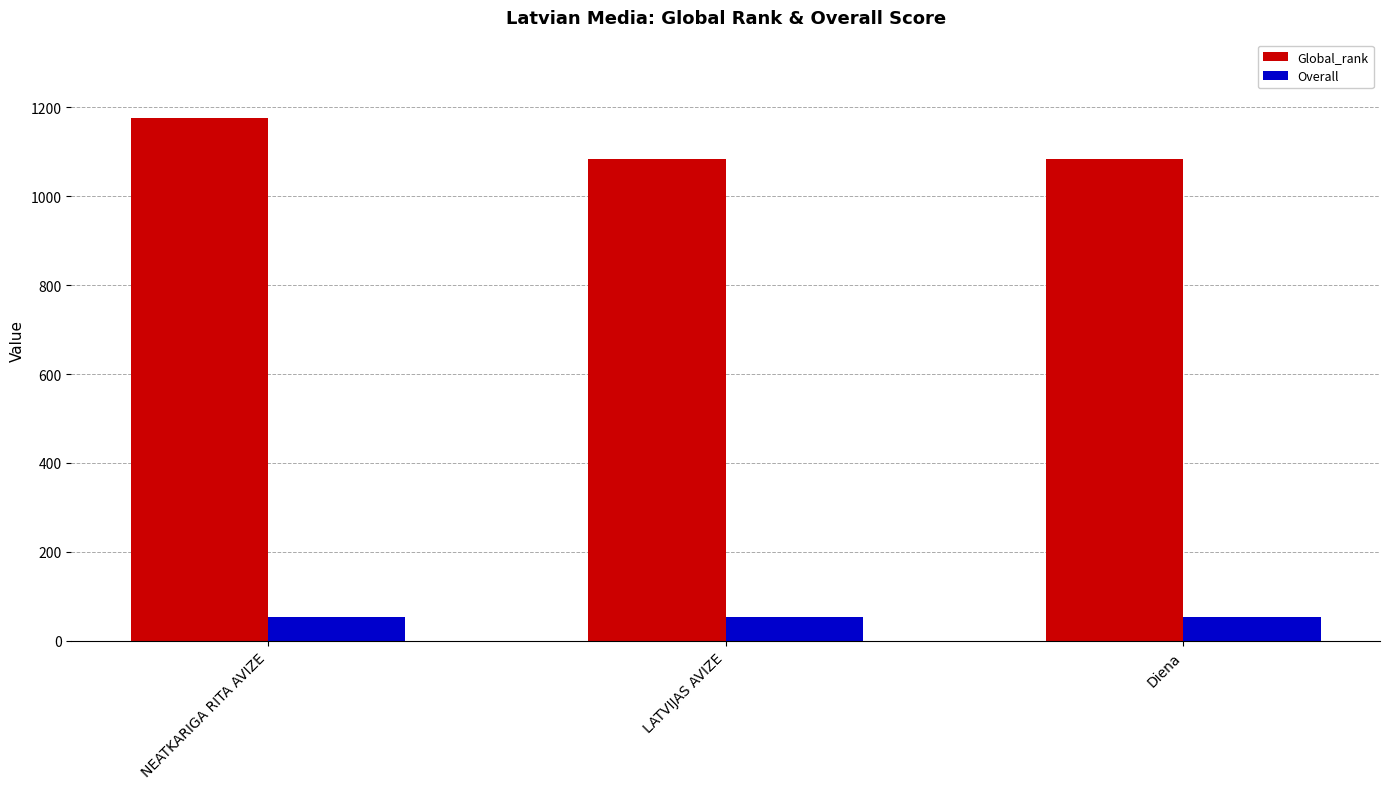

What is the average value of the Global_rank series?

1115.3